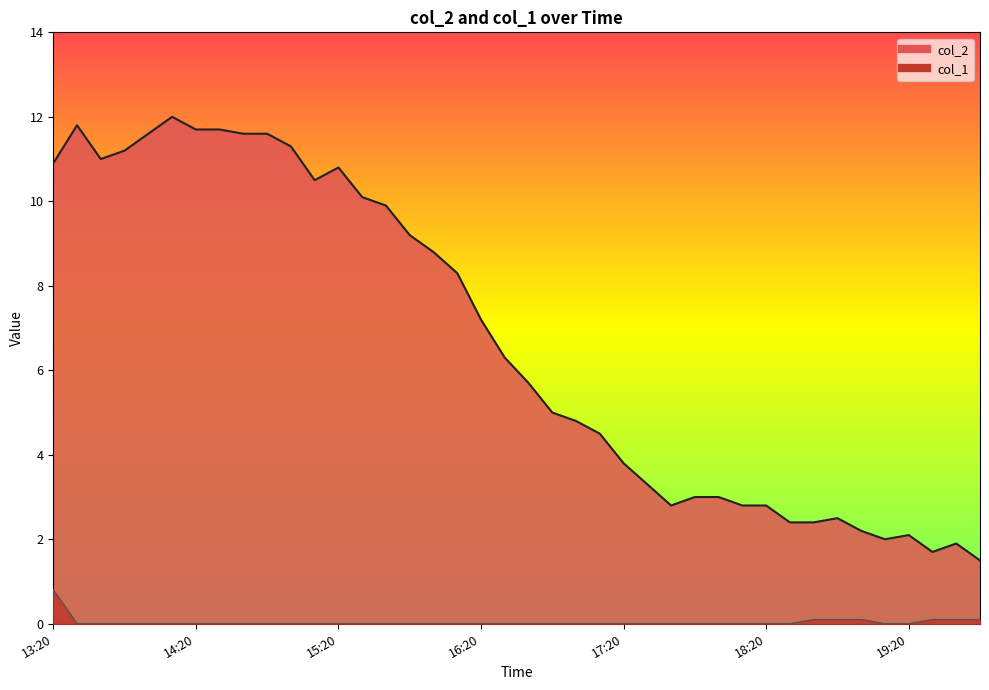

How many lines are shown in the chart?

2